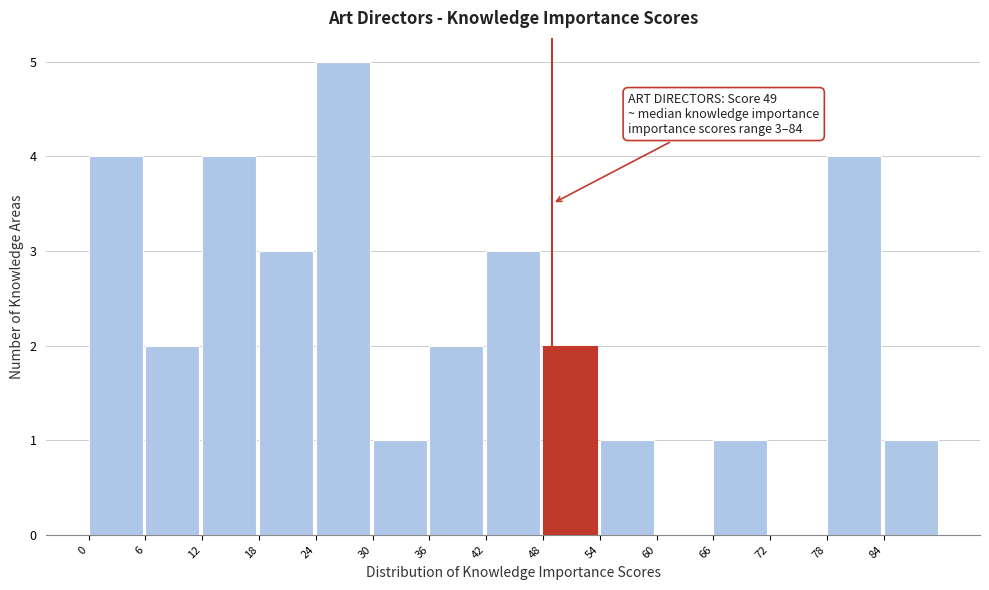

Over which range of the x-axis is the bar tallest?

24 to 30